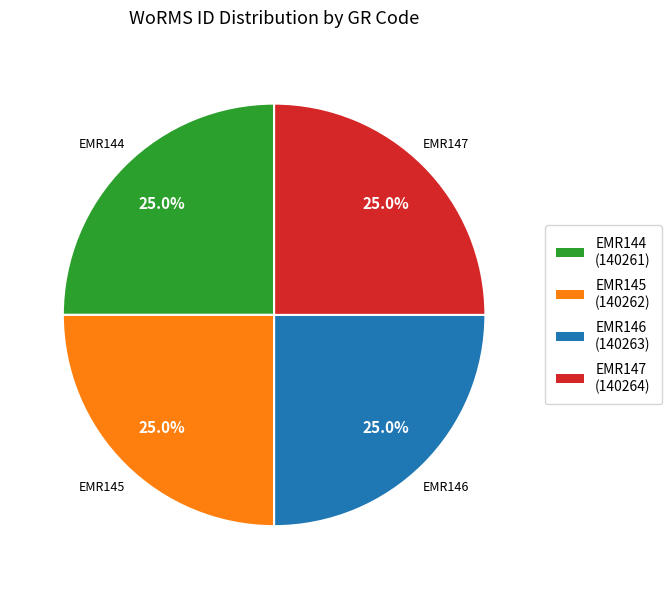

Is it true that EMR144 is 32% of the pie?

False